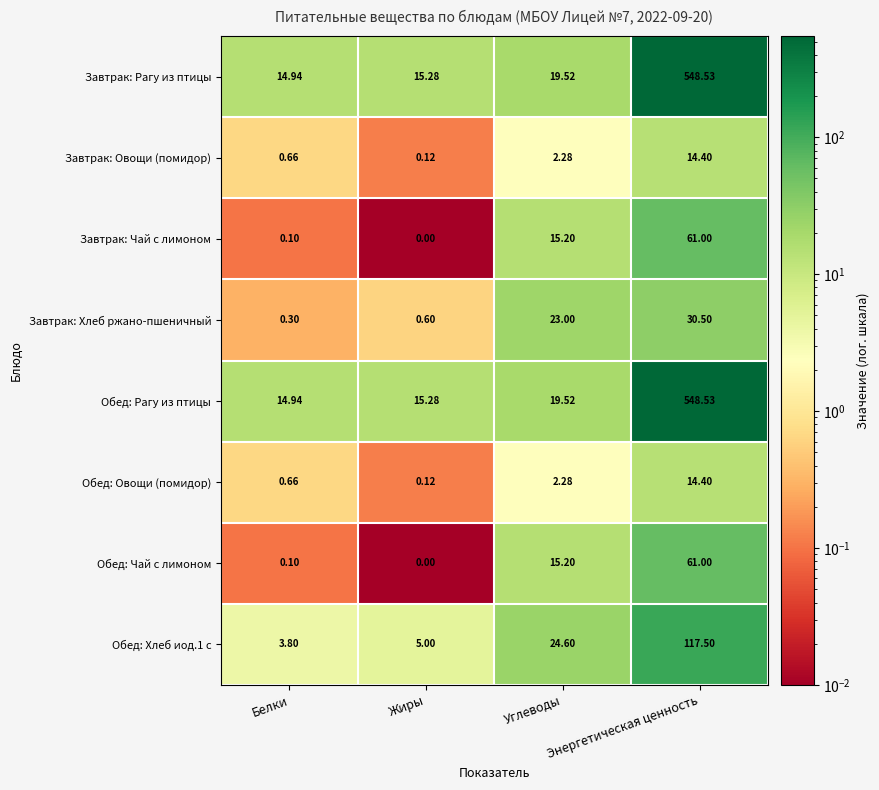

At which category is the sum across all series the highest?

Энергетическая ценность